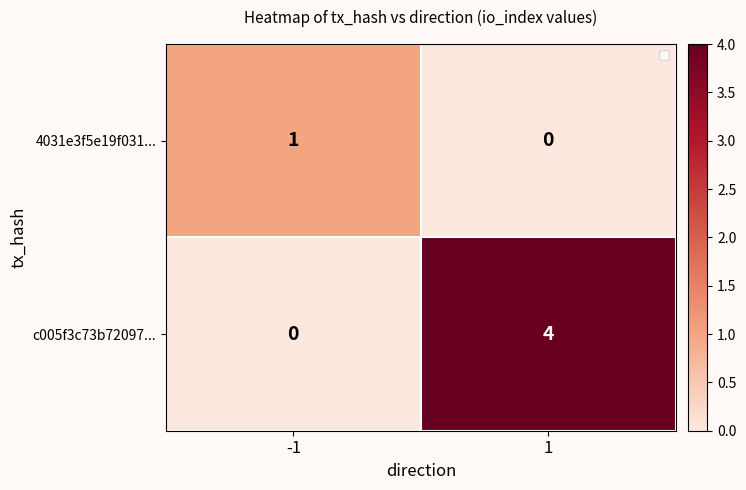

What is the total value across all series at 1?

4